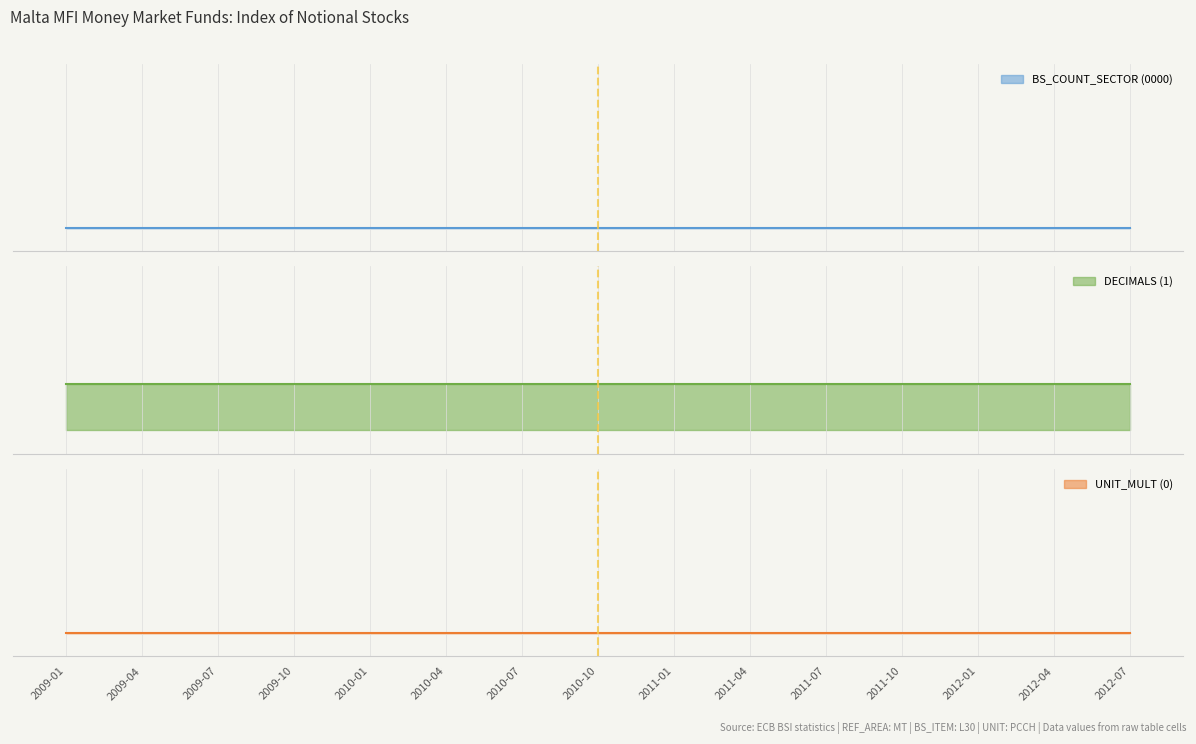

Which series has the largest total across all categories?

DECIMALS